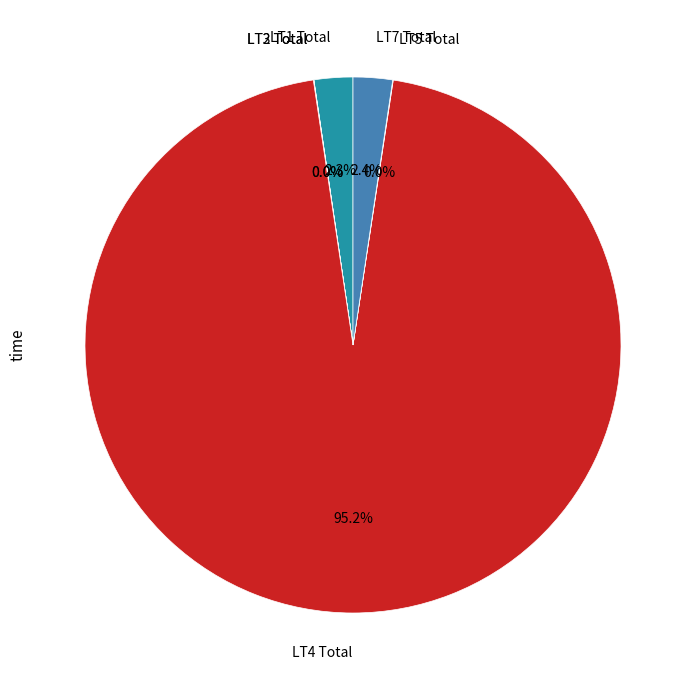

Is there any slice that represents more than half of the pie?

Yes